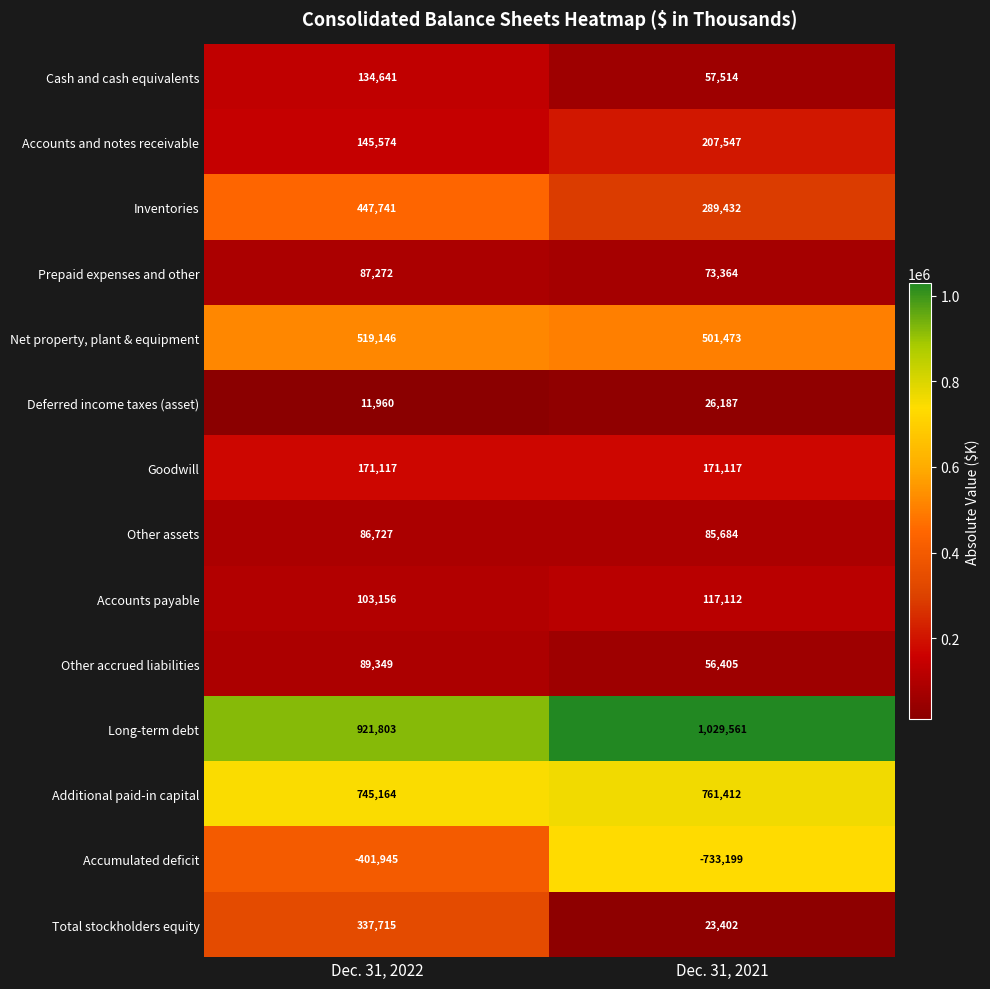

At Dec. 31, 2022, list the series in order from largest to smallest.

Long-term debt, Additional paid-in capital, Net property, plant & equipment, Inventories, Total stockholders equity, Goodwill, Accounts and notes receivable, Cash and cash equivalents, Accounts payable, Other accrued liabilities, Prepaid expenses and other, Other assets, Deferred income taxes (asset), Accumulated deficit